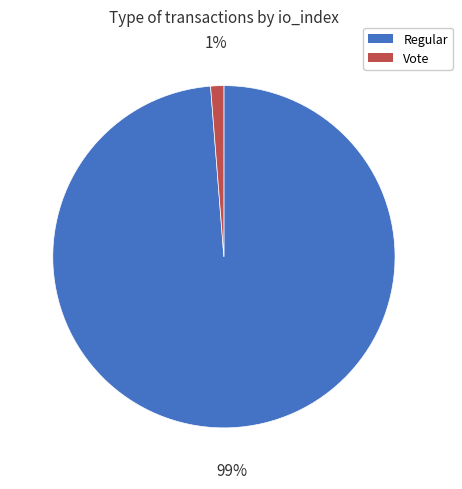

To the nearest percent, what is the average slice percentage?

50%